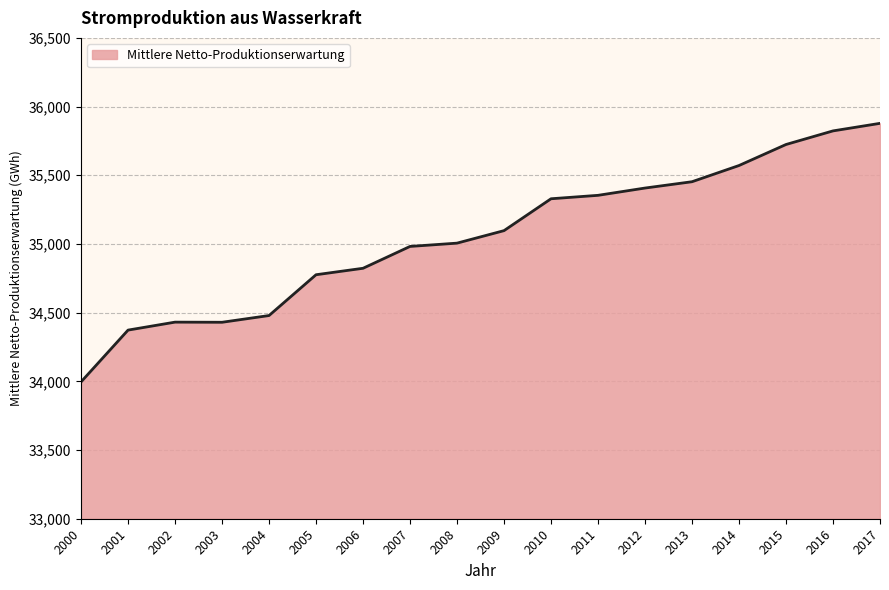

Does the chart display data point markers on the line(s)?

No